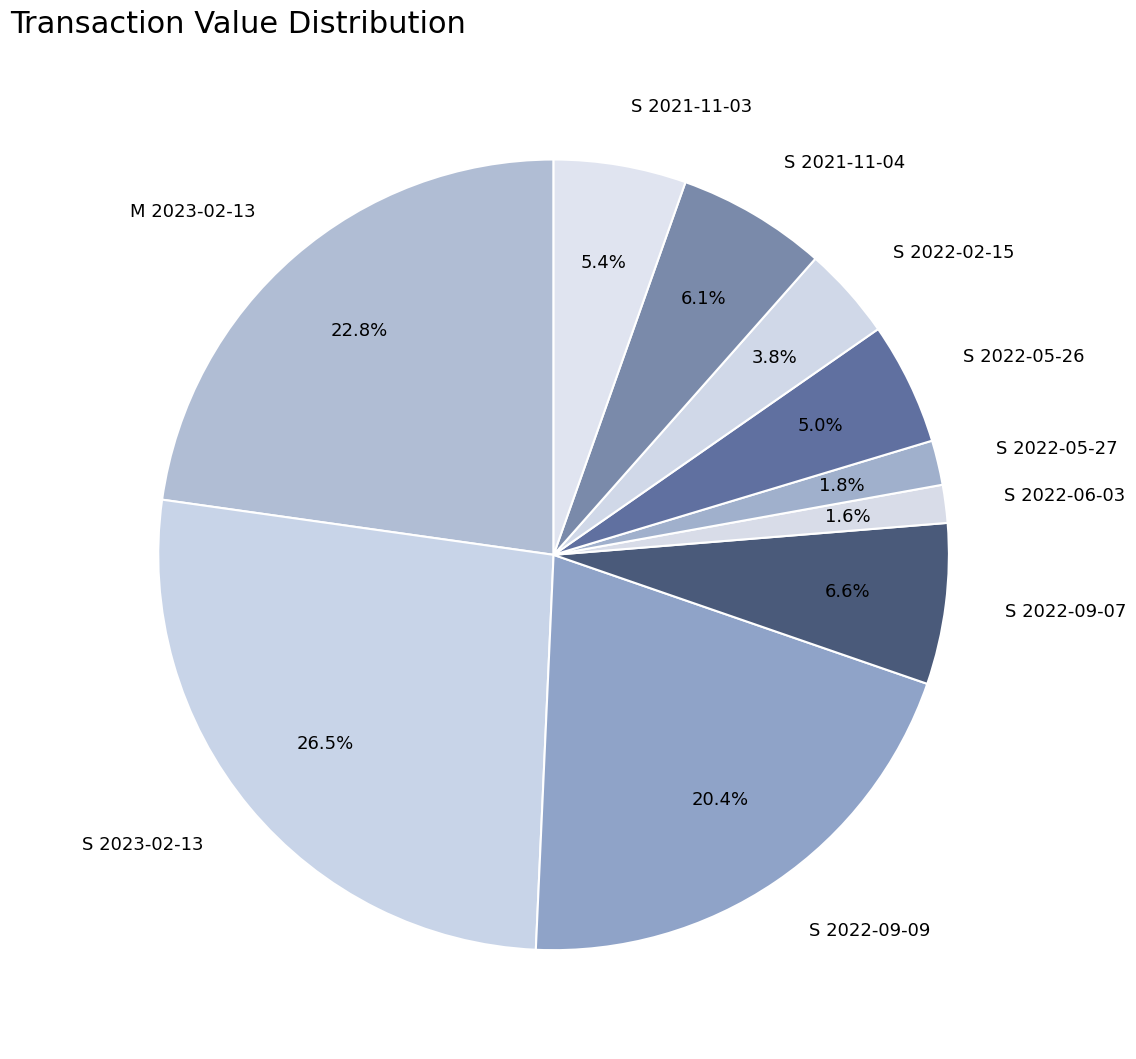

Which slice is the largest?

S 2023-02-13